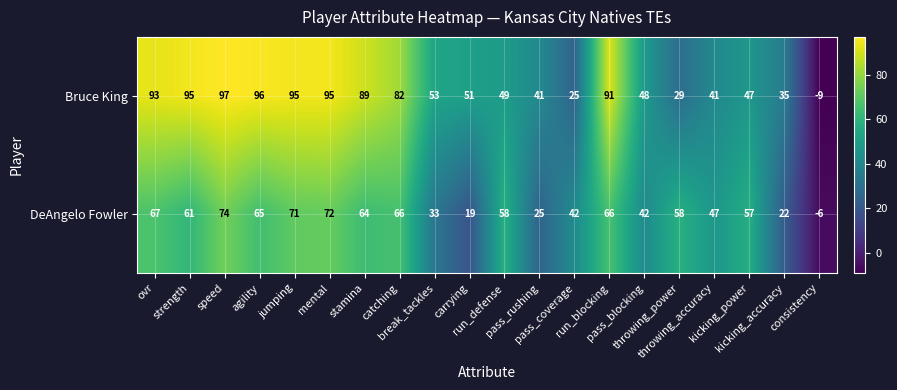

Which series has the widest spread of values?

Bruce King